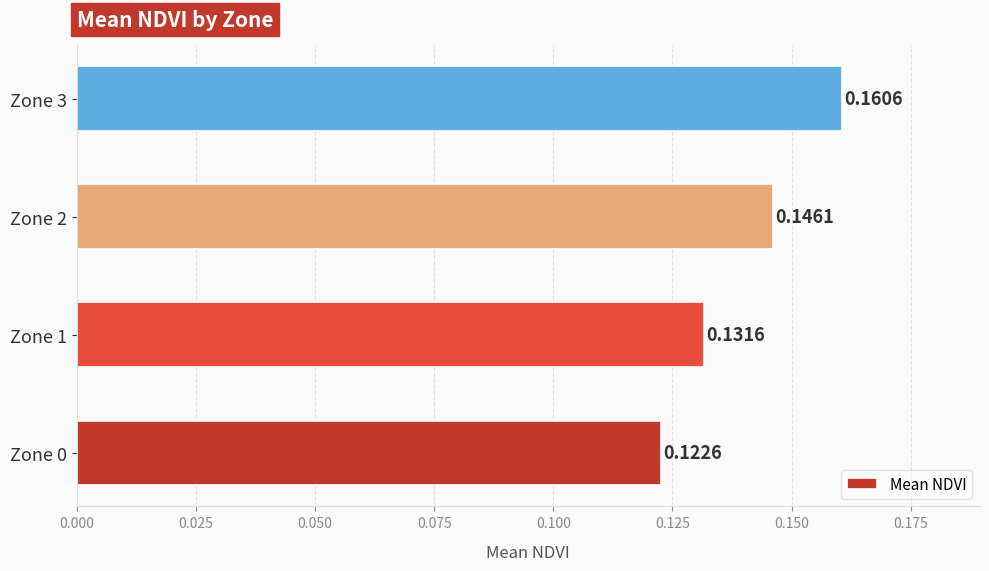

What is the sum of the values at Zone 0 and Zone 1?

0.3